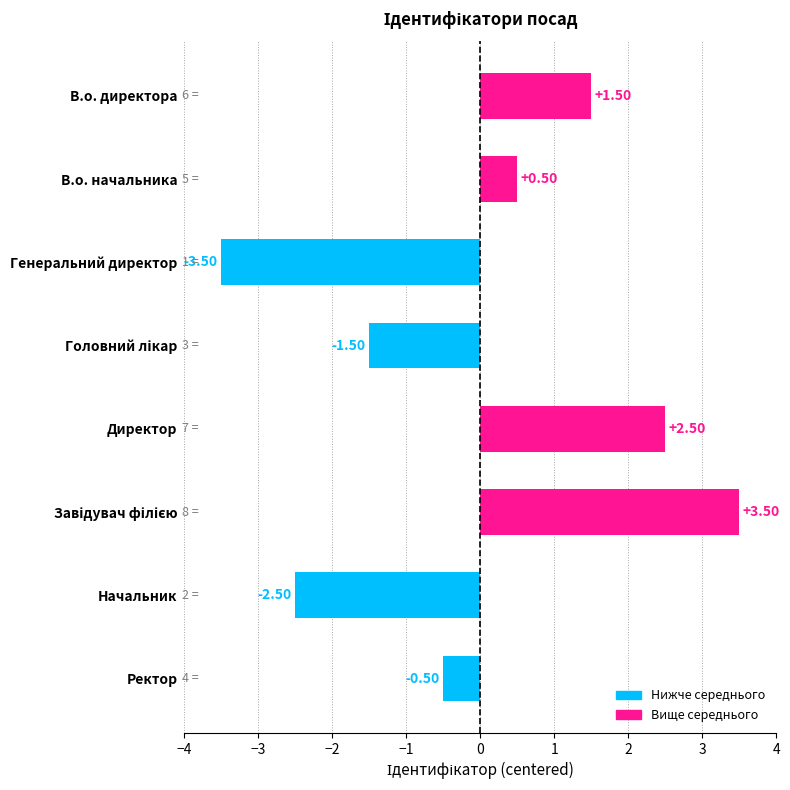

Does the chart contain stacked bars?

No